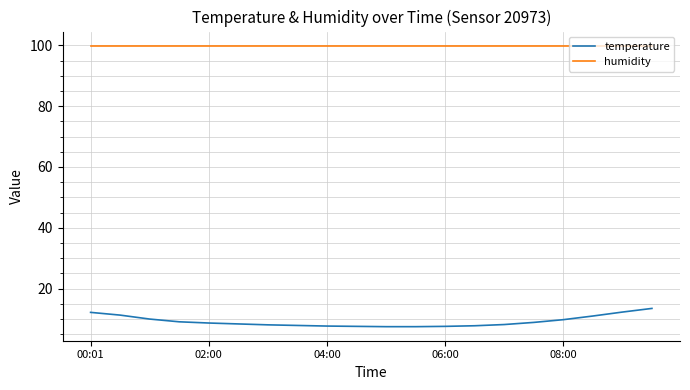

True or false: temperature and humidity cross at least once.

False